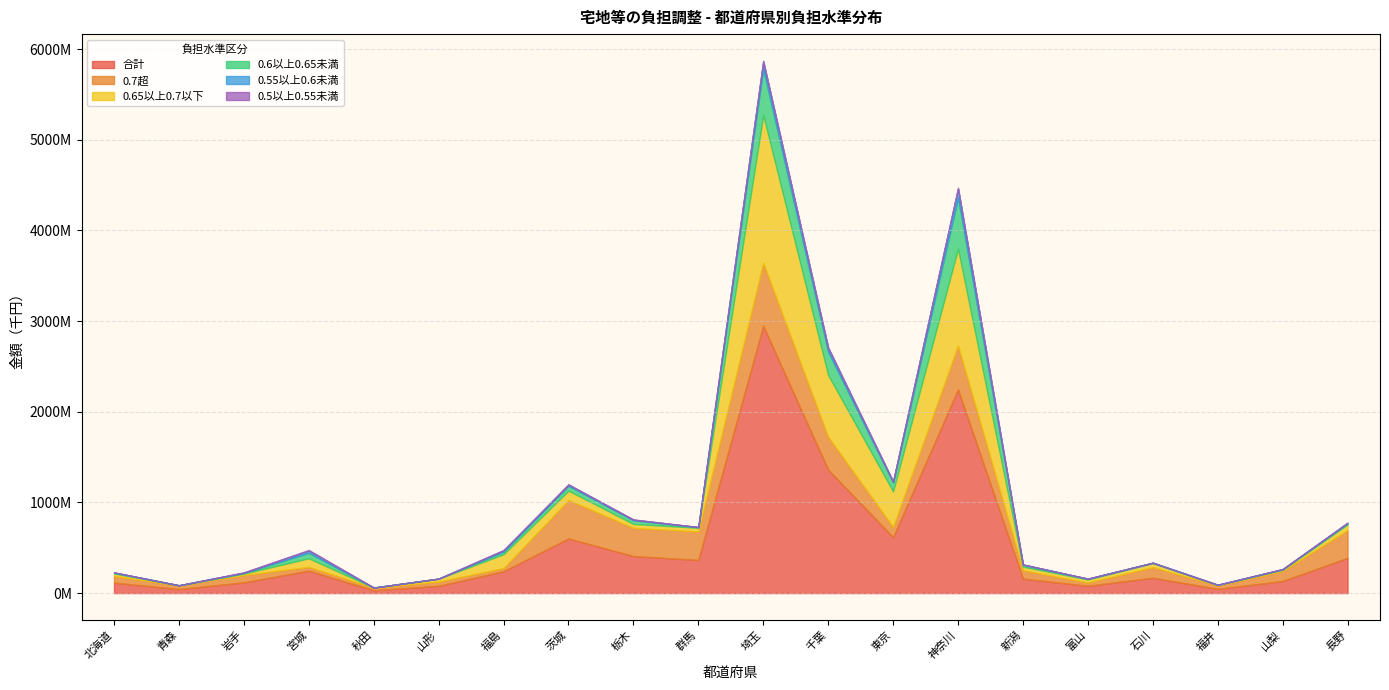

True or false: 0.55以上0.6未満 has more than 0 interior local peaks.

True